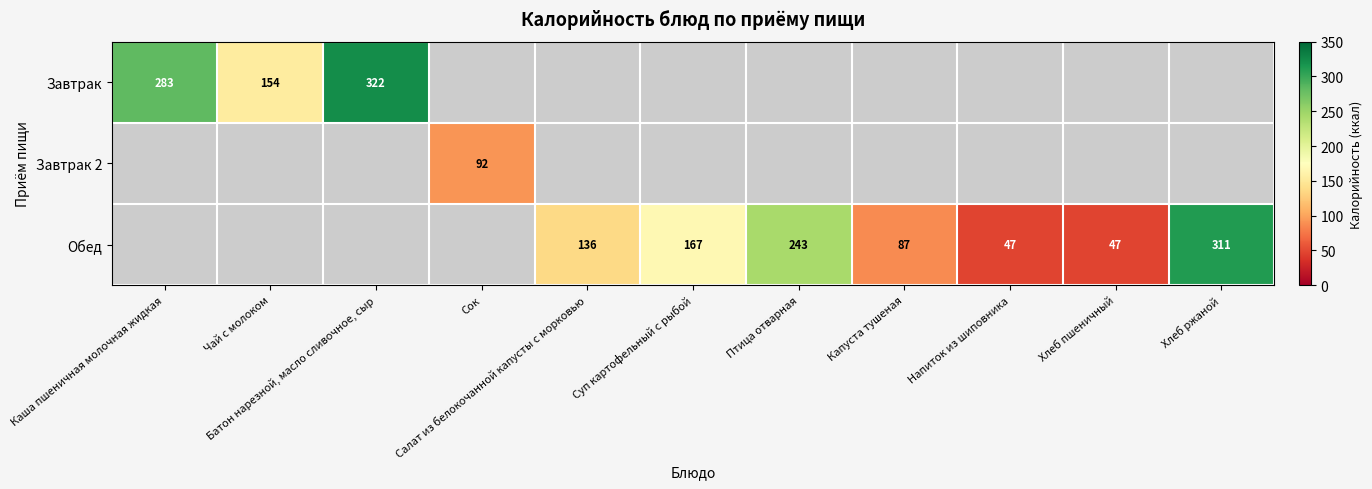

Which series has the largest total across all categories?

Обед